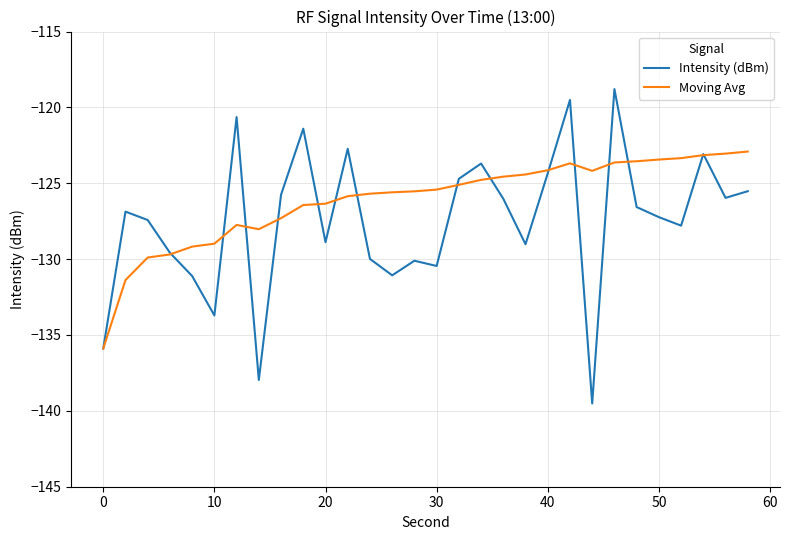

What is the lowest value of the Moving Avg series?

-135.9